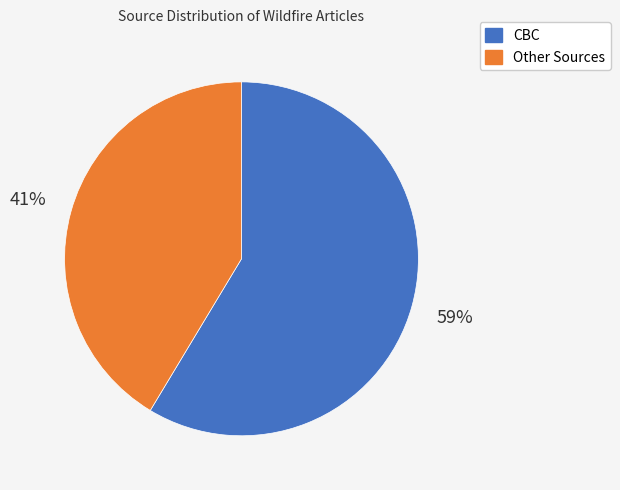

To the nearest percent, what is the average slice percentage?

50%